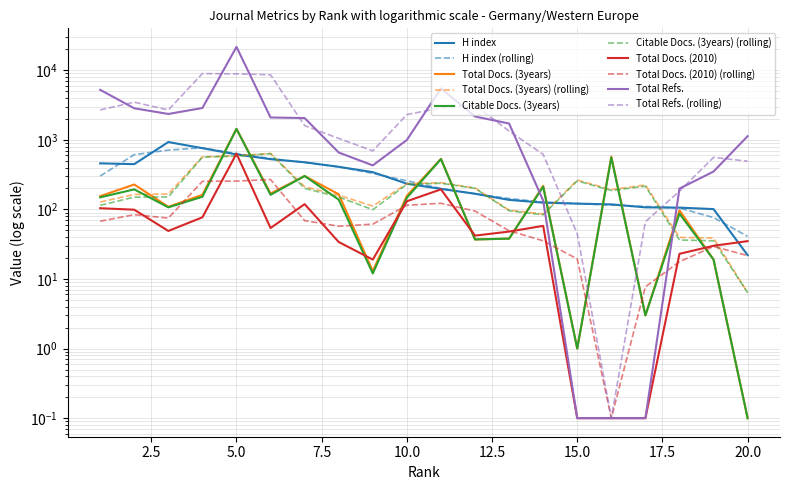

At which label does Total Docs. (3years) reach its peak?

5